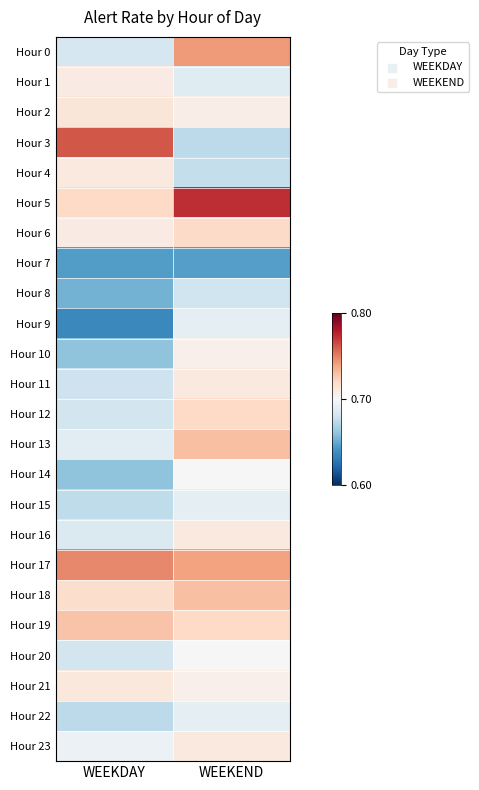

What is the maximum value shown in the chart?

0.8